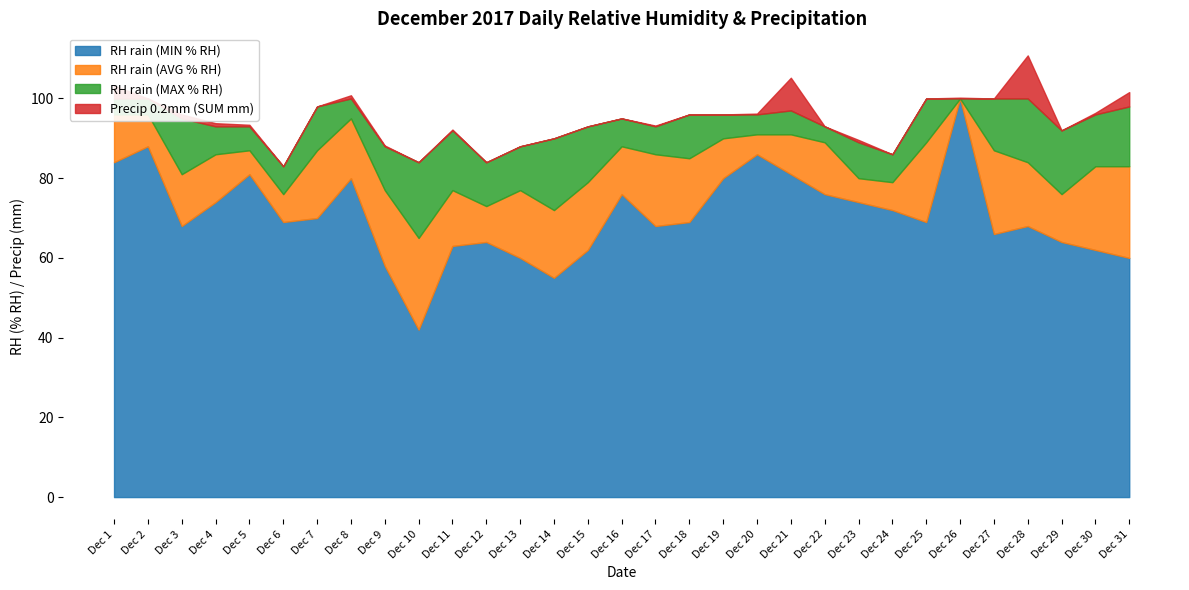

What is the difference between the maximum and minimum values in the Precip 0.2mm (SUM mm) series?

10.8